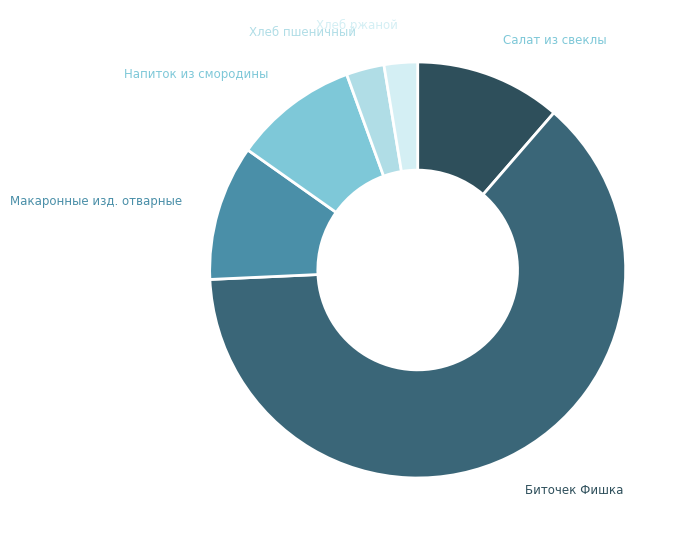

Count the number of slices in the pie.

6